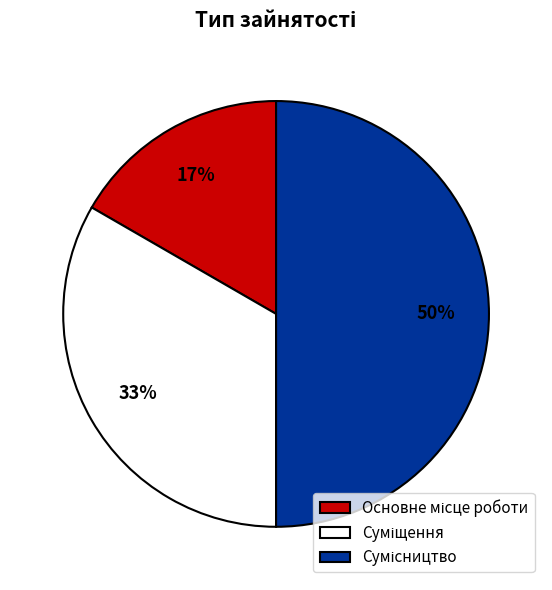

To the nearest percent, what is the average slice percentage?

33%